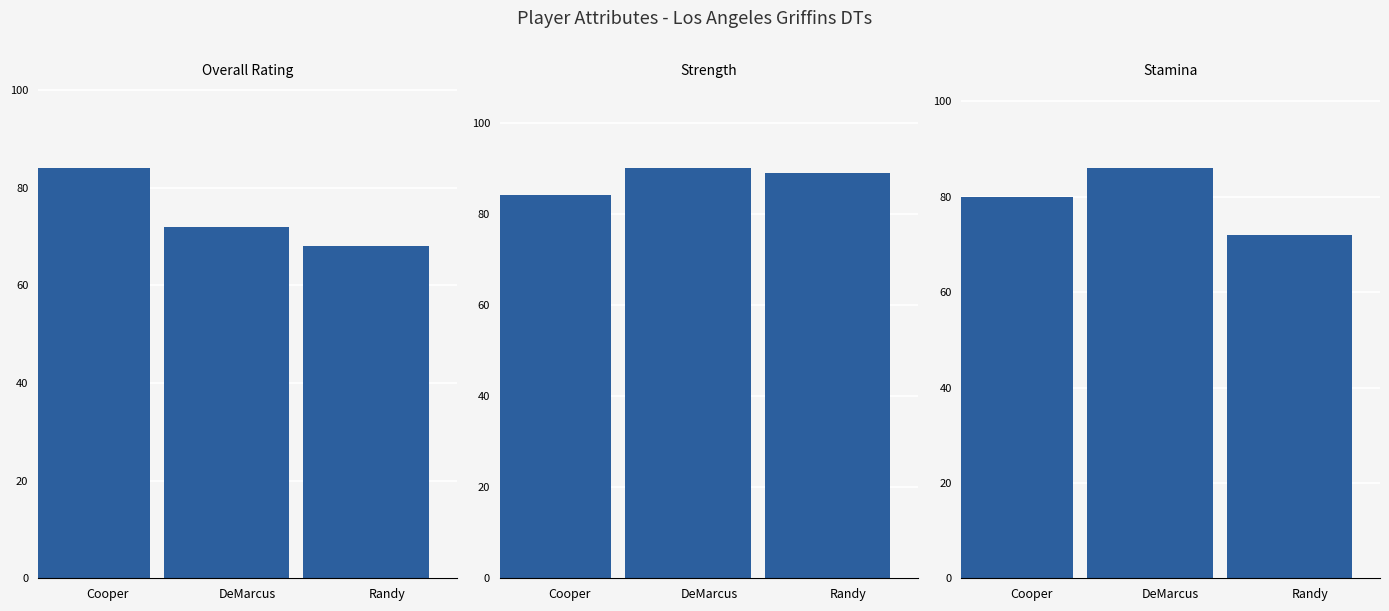

Reading left to right, extract all data points from this chart.

ovr: Cooper=84	DeMarcus=72	Randy=68
strength: Cooper=84	DeMarcus=90	Randy=89
stamina: Cooper=80	DeMarcus=86	Randy=72